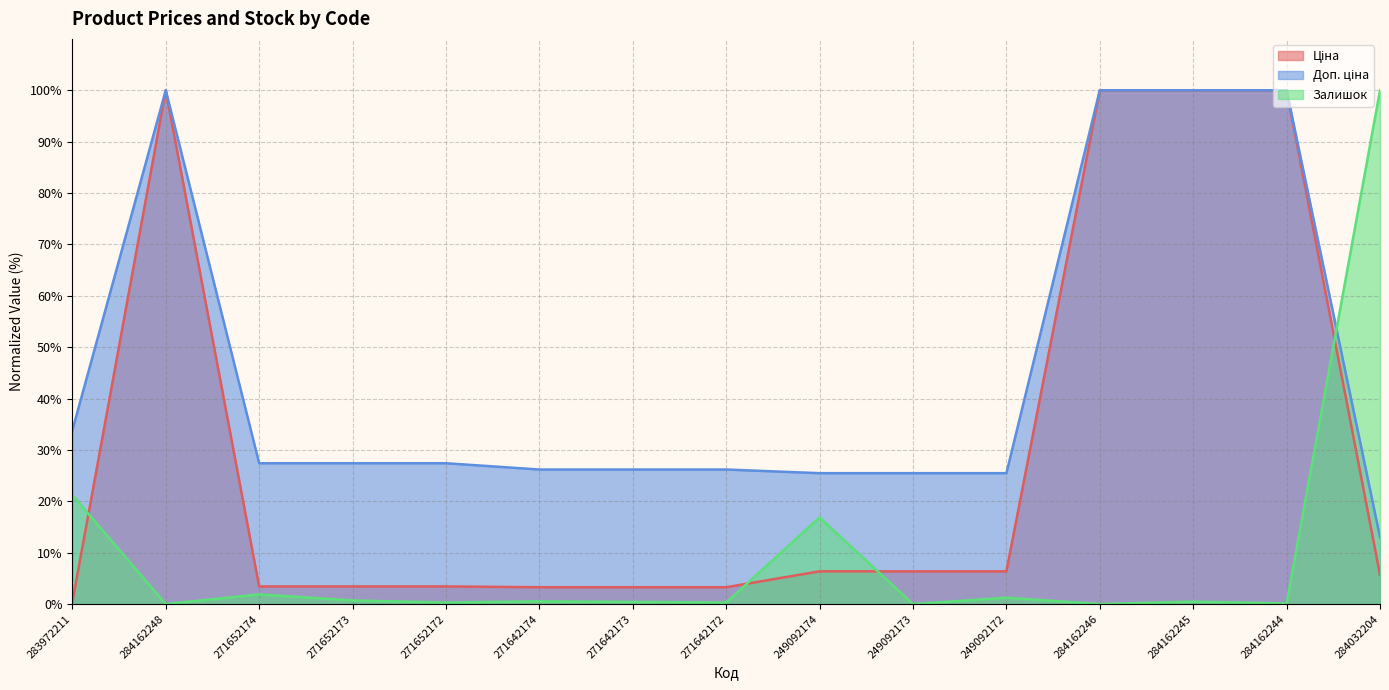

Rank the series by their average value, from highest to lowest.

Доп. ціна, Ціна, Залишок